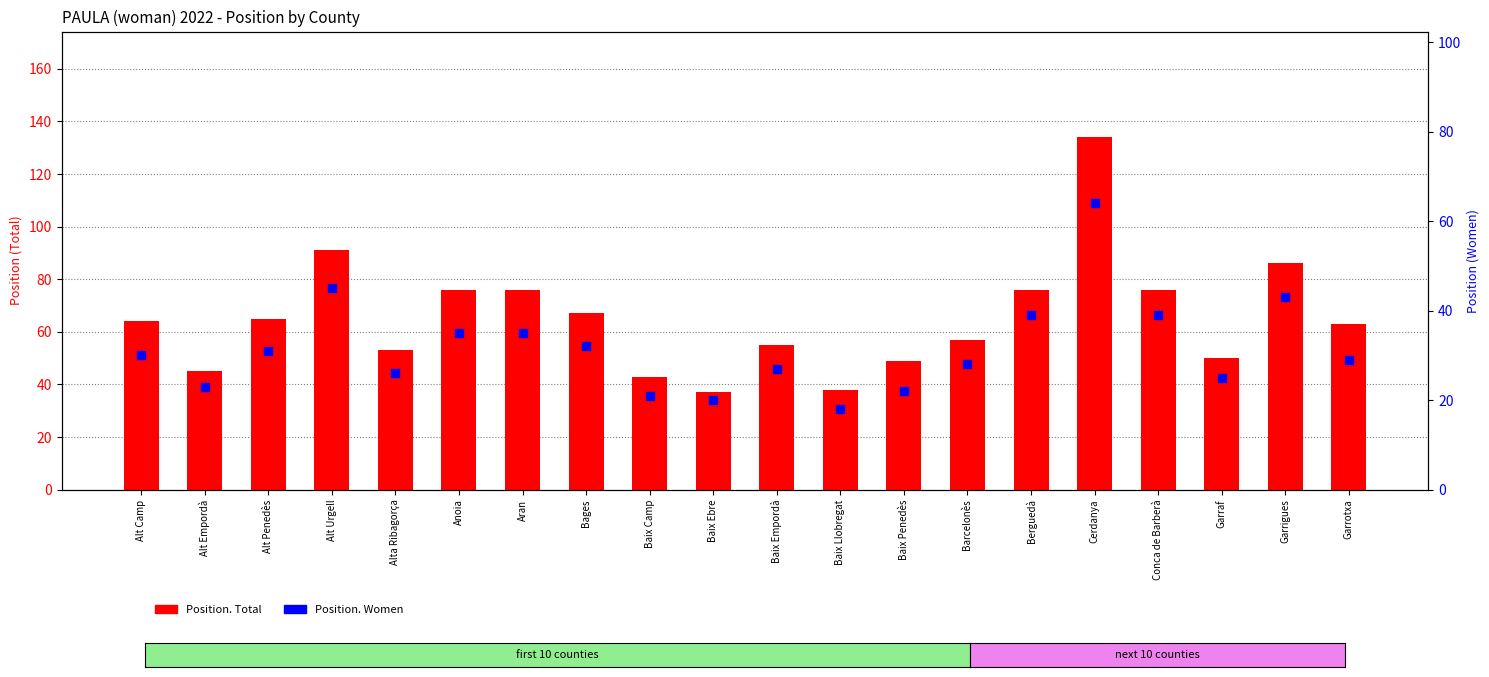

What are all the series names shown in the legend?

Position. Total, Position. Women